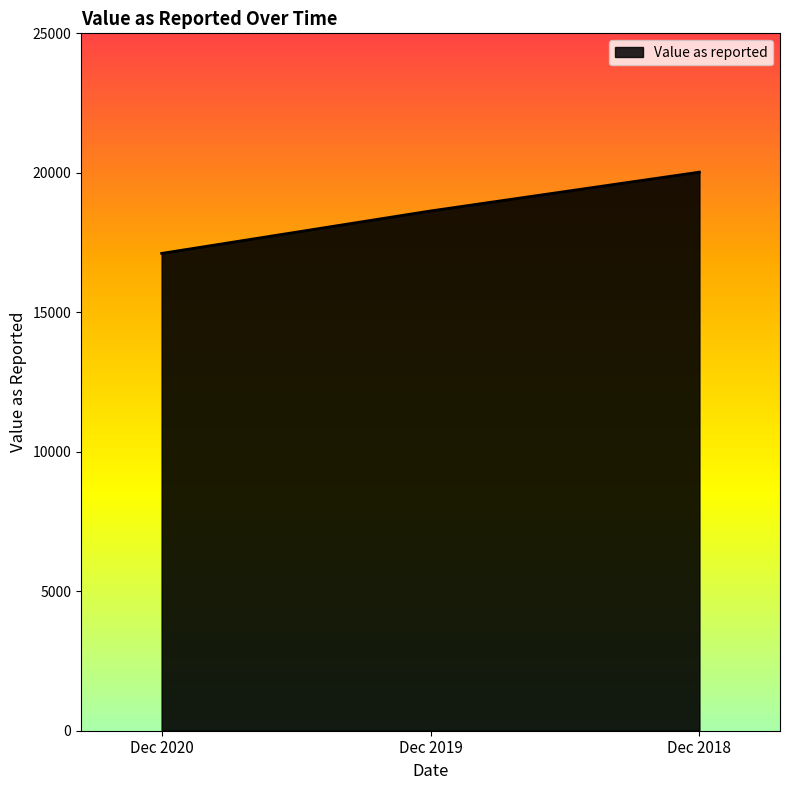

What is the difference between the values at Dec 2019 and Dec 2020?

1521